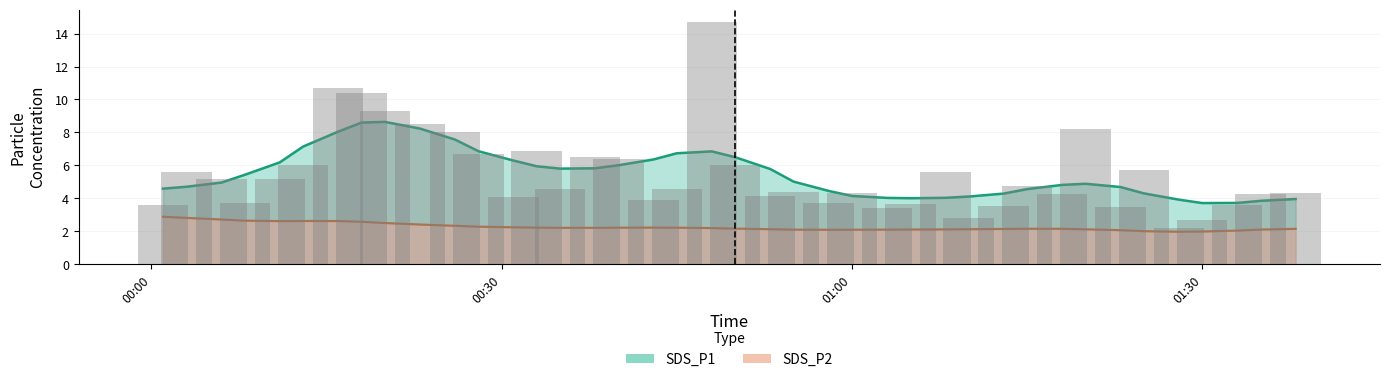

What position from the right is 2022/06/22 01:08?

13